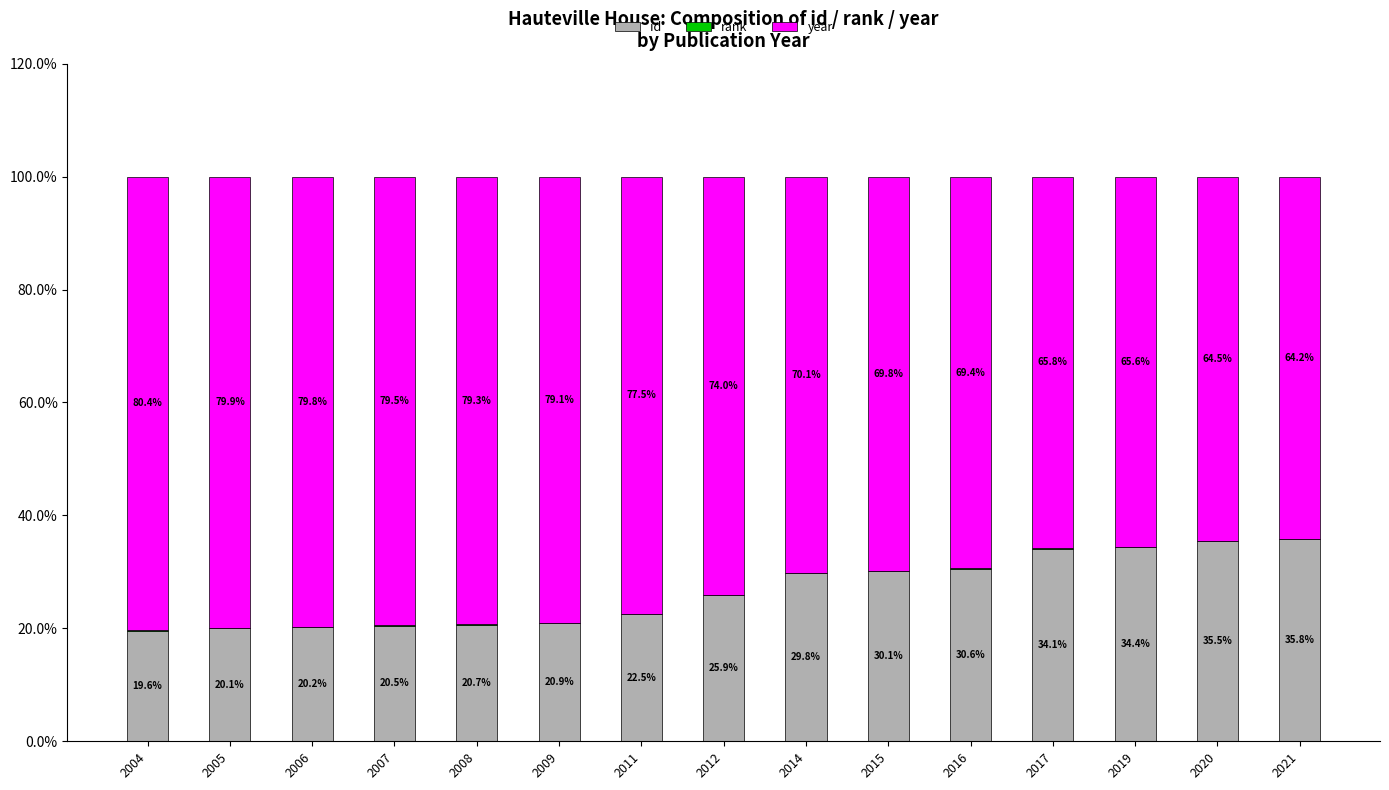

How many categories are shown in the chart?

15